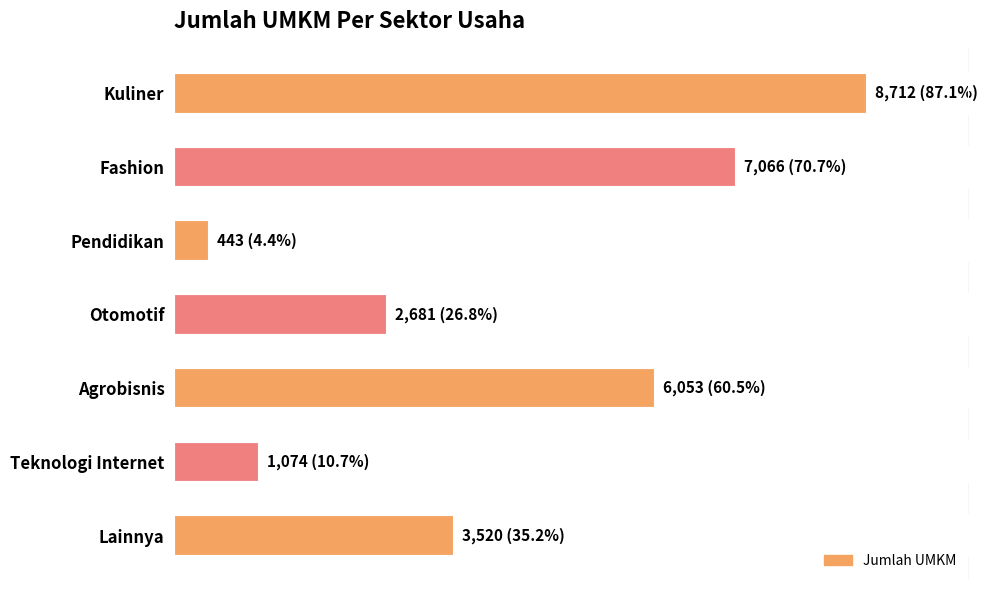

Does the chart contain any negative values?

No